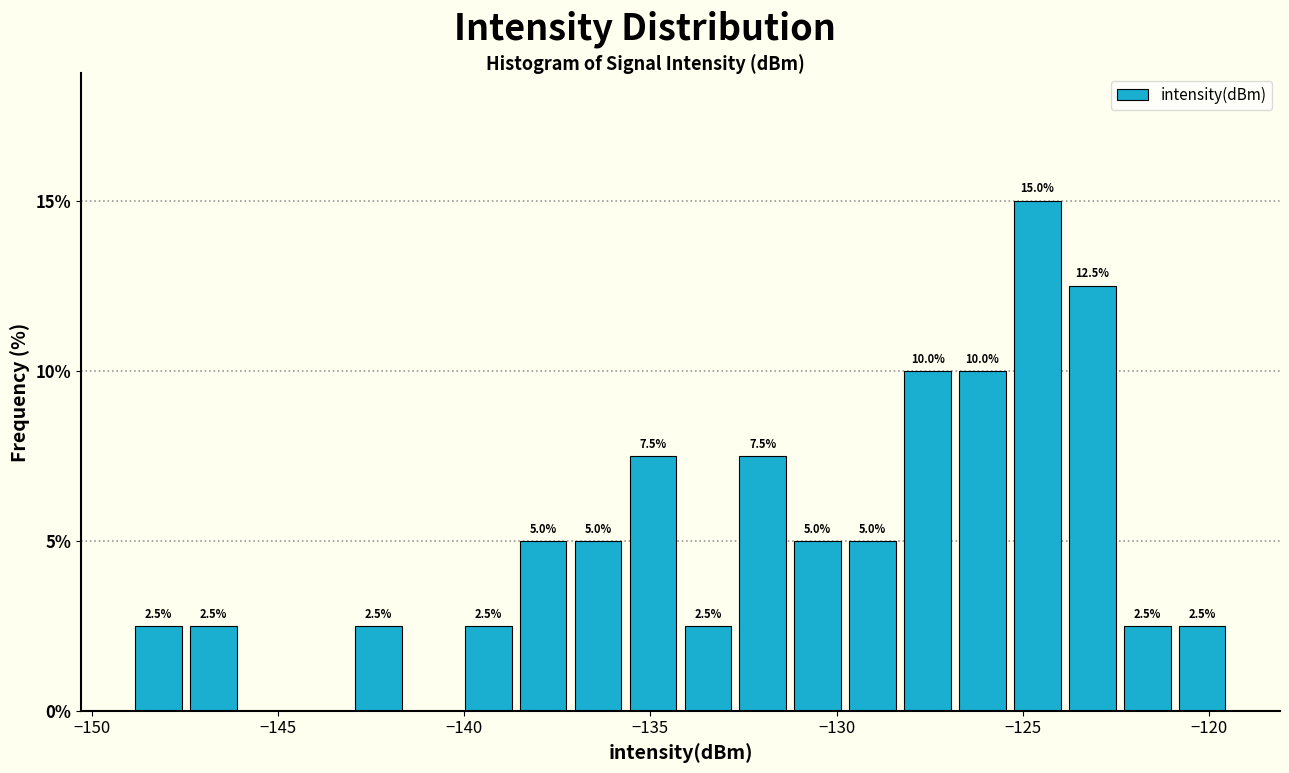

Read against the x-axis, roughly where is the centre of the tallest bar?

-124.5